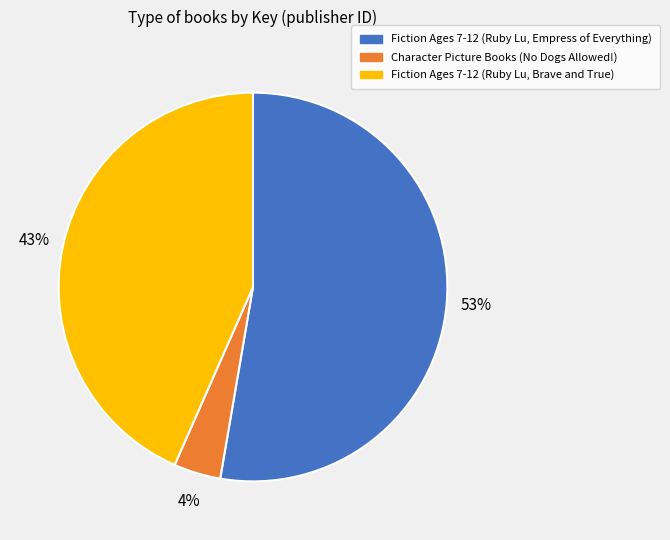

Which has a higher value, Character Picture Books (No Dogs Allowed!) or Fiction Ages 7-12 (Ruby Lu, Brave and True)?

Fiction Ages 7-12 (Ruby Lu, Brave and True)